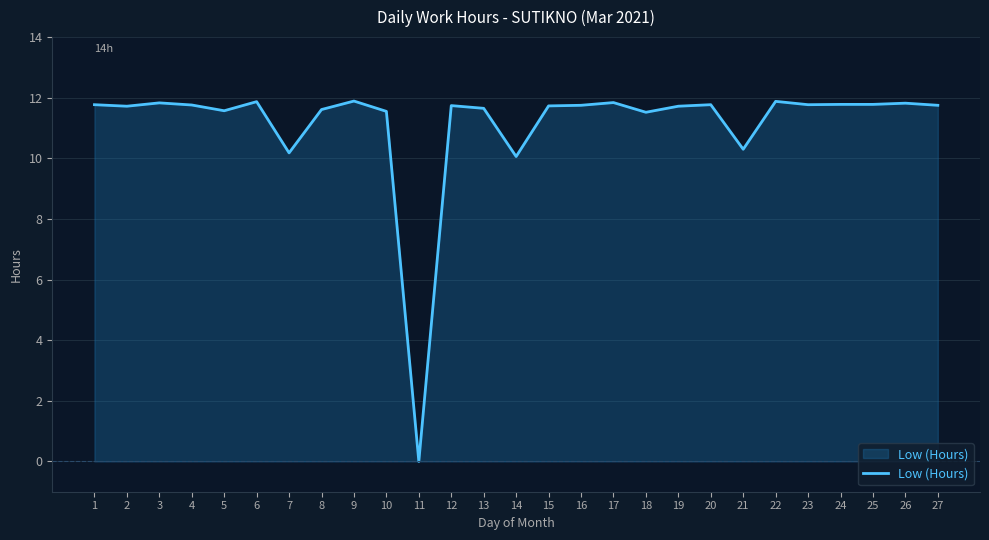

Which has a higher value, 11 or 9?

9